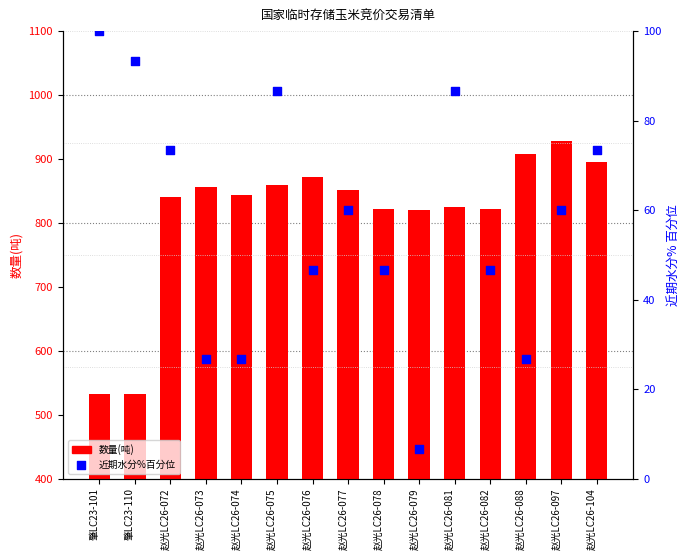

At which category is the sum across all series the highest?

赵光LC26-097